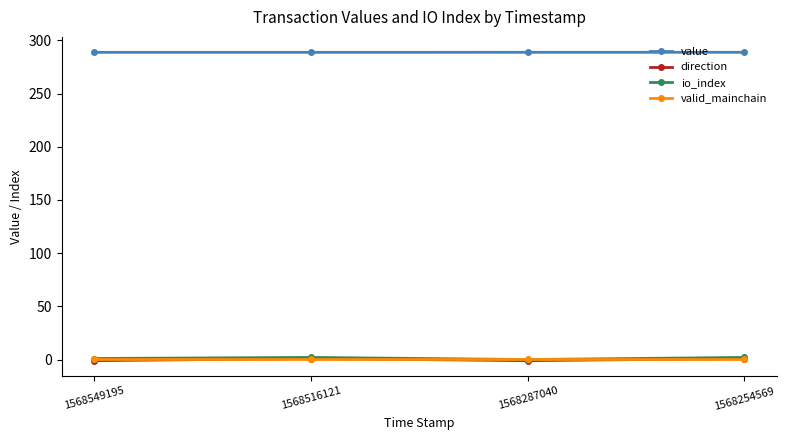

Does the chart display data point markers on the line(s)?

Yes